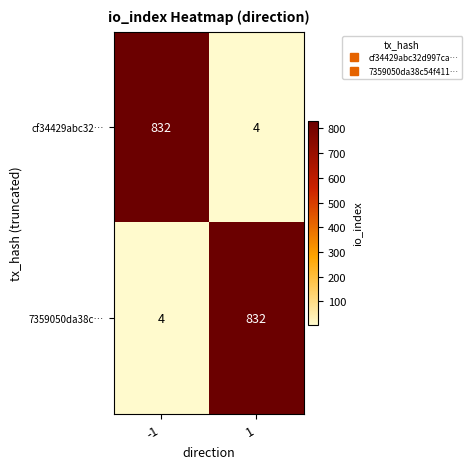

What is the spread (max minus min) of values at -1?

828